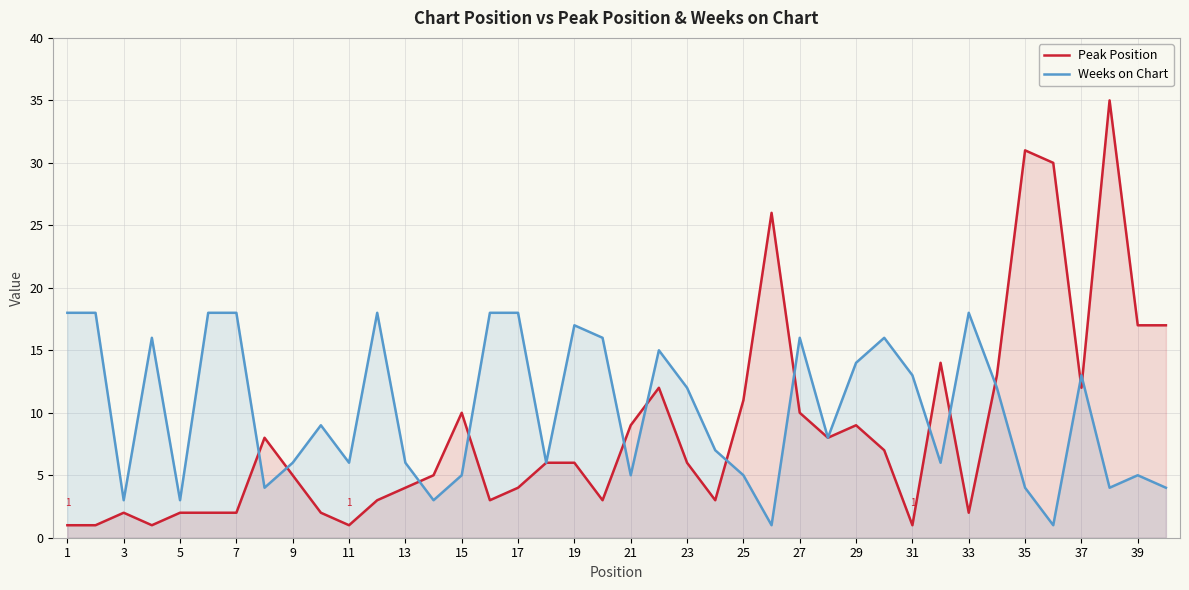

What is the highest value of the Peak Position series?

35